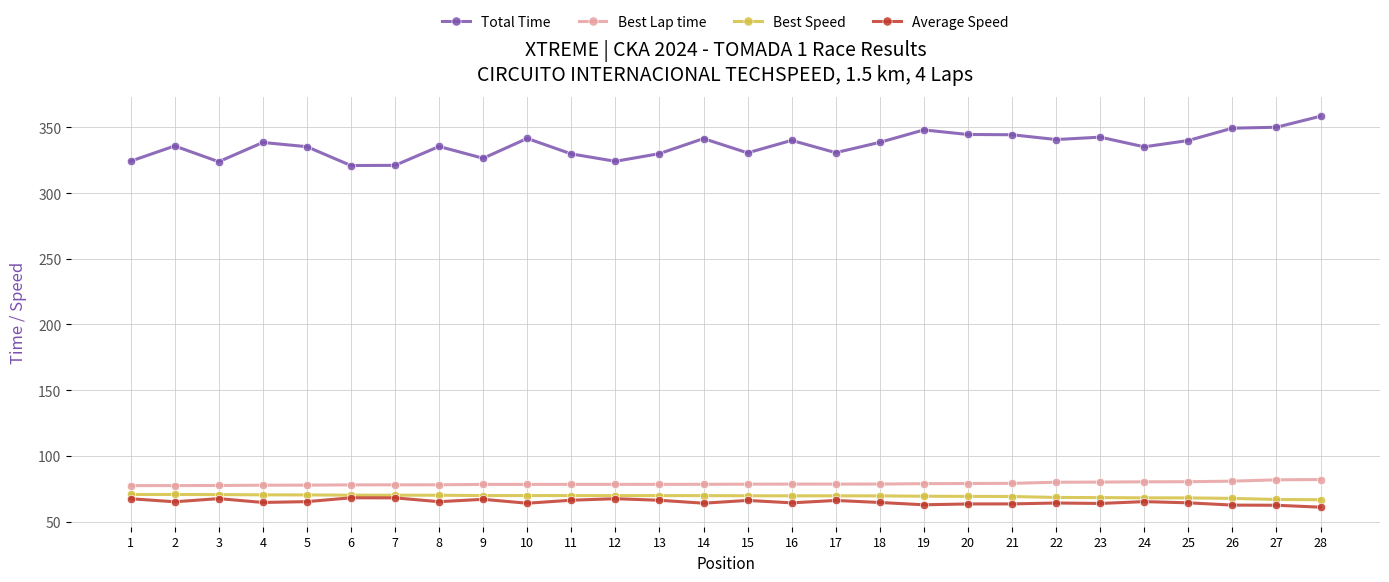

How many data points does each series have?

28